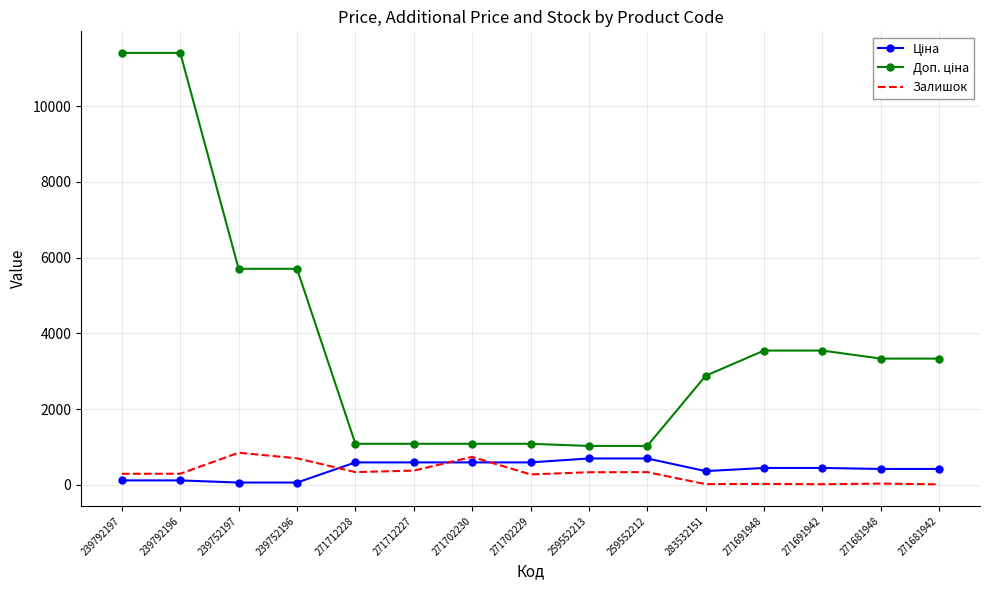

What is the maximum value shown in the chart?

11410.0